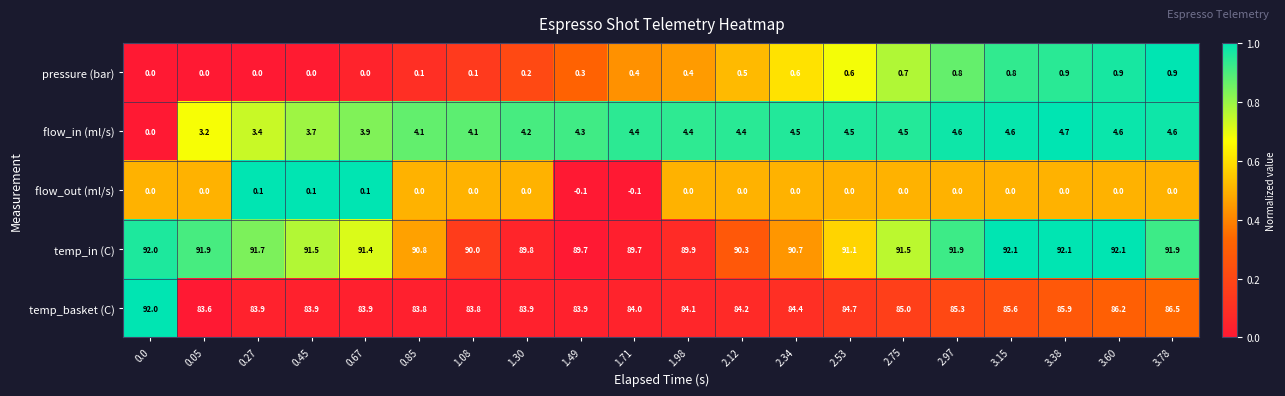

How many positive values does the flow_in (ml/s) series have?

19